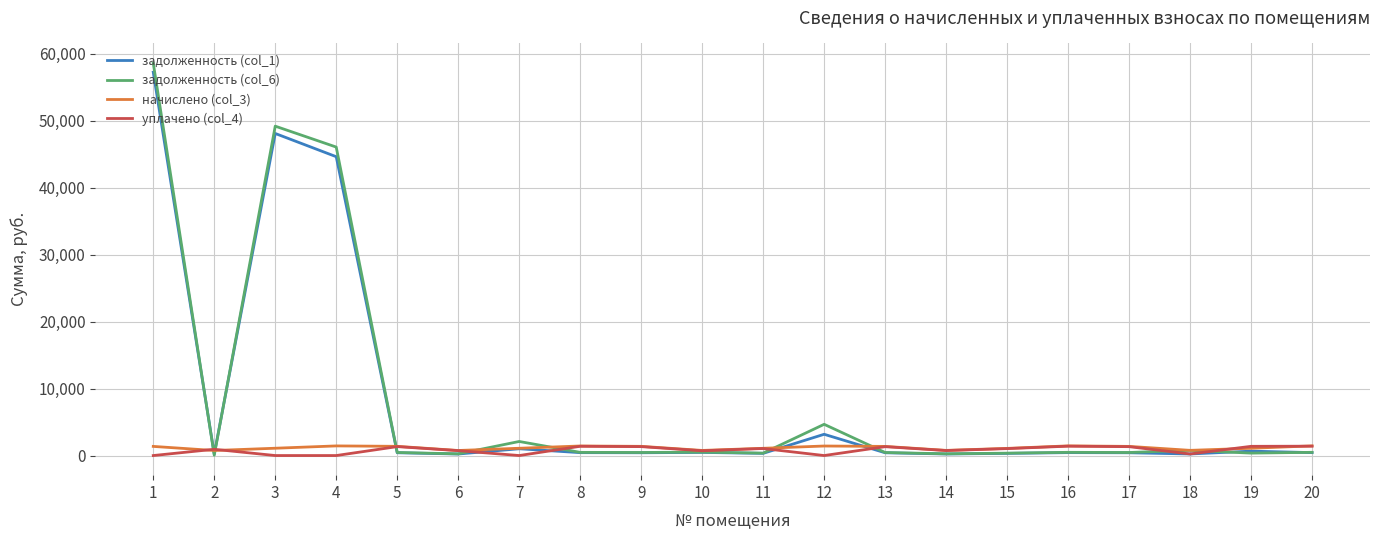

Which series has the widest spread of values?

задолженность (col_6)